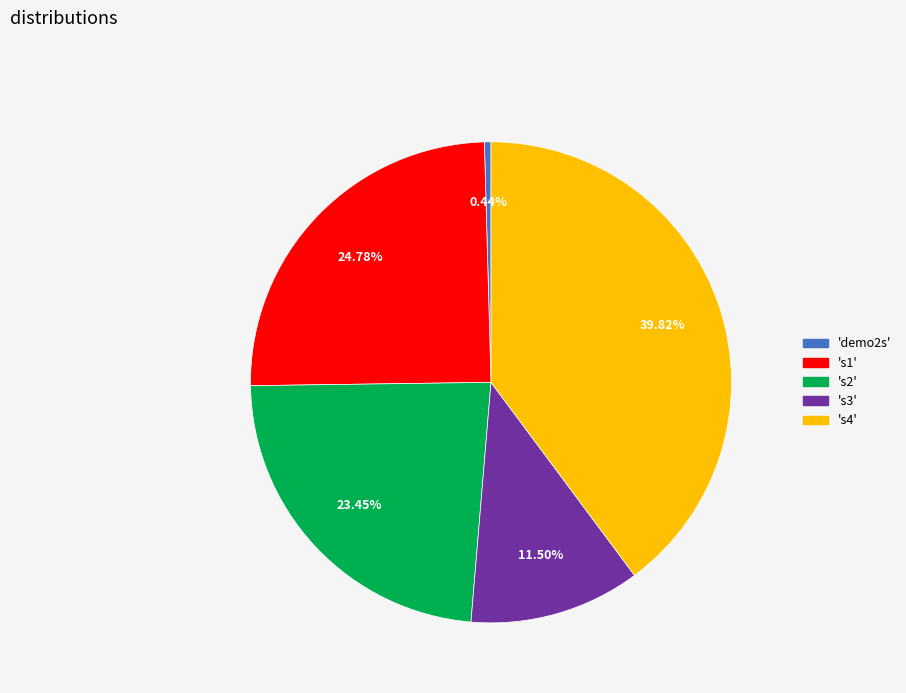

Is there any slice that represents more than half of the pie?

No